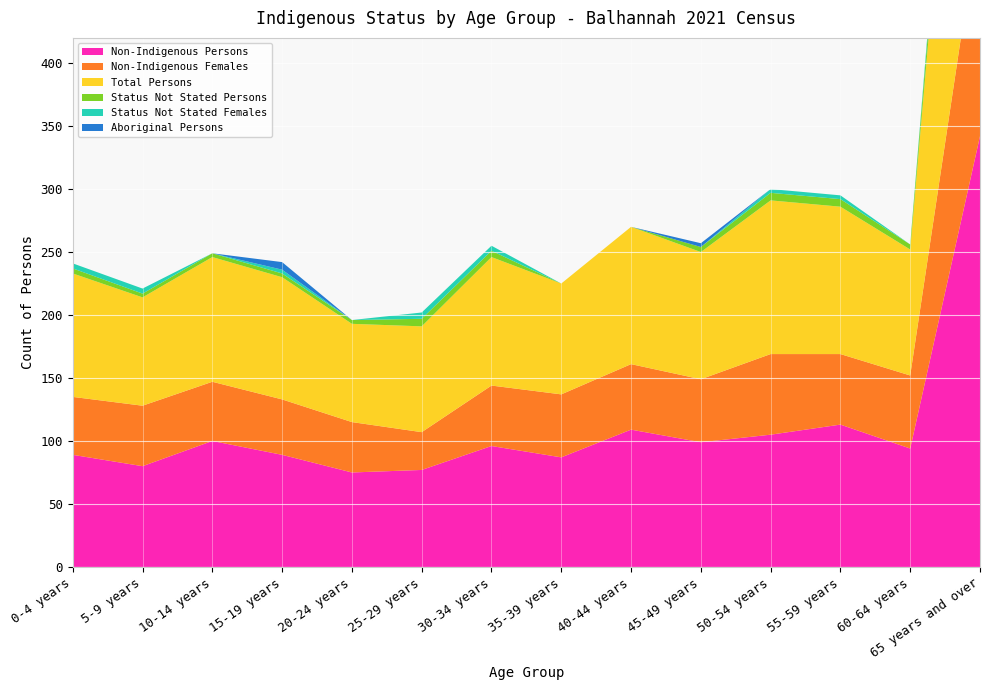

Reading left to right, extract all data points from this chart.

Non-Indigenous Persons: 0-4 years=89	5-9 years=80	10-14 years=100	15-19 years=89	20-24 years=75	25-29 years=77	30-34 years=96	35-39 years=87	40-44 years=109	45-49 years=99	50-54 years=105	55-59 years=113	60-64 years=94	65 years and over=342
Non-Indigenous Females: 0-4 years=46	5-9 years=48	10-14 years=47	15-19 years=44	20-24 years=40	25-29 years=30	30-34 years=48	35-39 years=50	40-44 years=52	45-49 years=50	50-54 years=64	55-59 years=56	60-64 years=58	65 years and over=179
Total Persons: 0-4 years=98	5-9 years=86	10-14 years=99	15-19 years=97	20-24 years=78	25-29 years=84	30-34 years=102	35-39 years=88	40-44 years=109	45-49 years=101	50-54 years=122	55-59 years=117	60-64 years=100	65 years and over=369
Status Not Stated Persons: 0-4 years=4	5-9 years=3	10-14 years=3	15-19 years=3	20-24 years=3	25-29 years=6	30-34 years=5	35-39 years=0	40-44 years=0	45-49 years=4	50-54 years=6	55-59 years=6	60-64 years=4	65 years and over=26
Status Not Stated Females: 0-4 years=4	5-9 years=4	10-14 years=0	15-19 years=3	20-24 years=0	25-29 years=5	30-34 years=4	35-39 years=0	40-44 years=0	45-49 years=0	50-54 years=3	55-59 years=3	60-64 years=0	65 years and over=15
Aboriginal Persons: 0-4 years=0	5-9 years=0	10-14 years=0	15-19 years=6	20-24 years=0	25-29 years=0	30-34 years=0	35-39 years=0	40-44 years=0	45-49 years=3	50-54 years=0	55-59 years=0	60-64 years=0	65 years and over=0